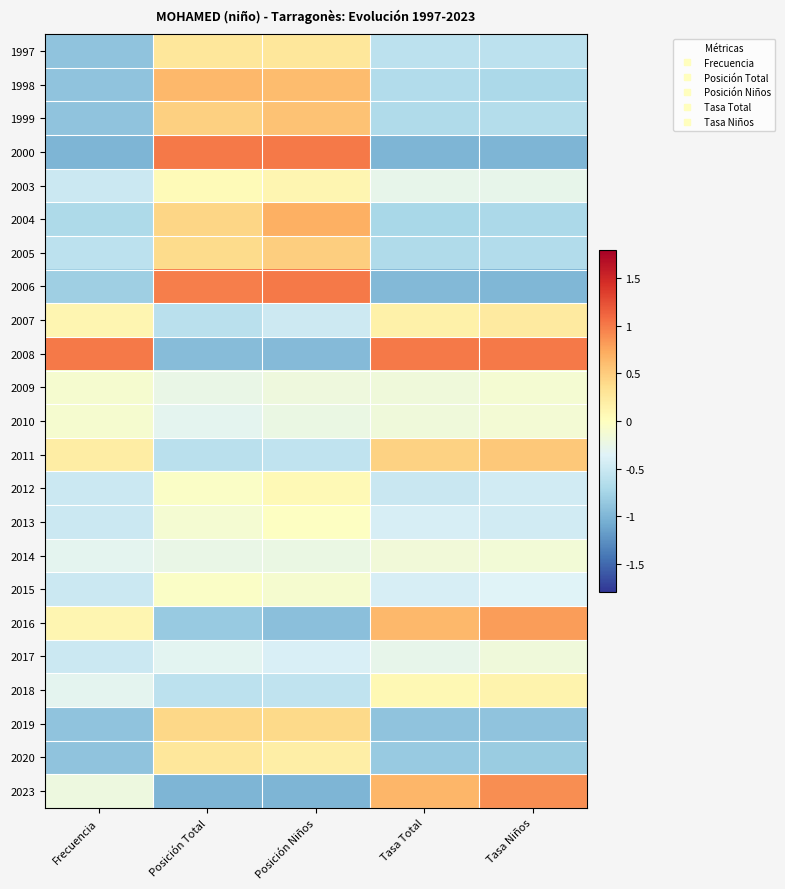

At which category is the sum across all series the highest?

Posición Niños